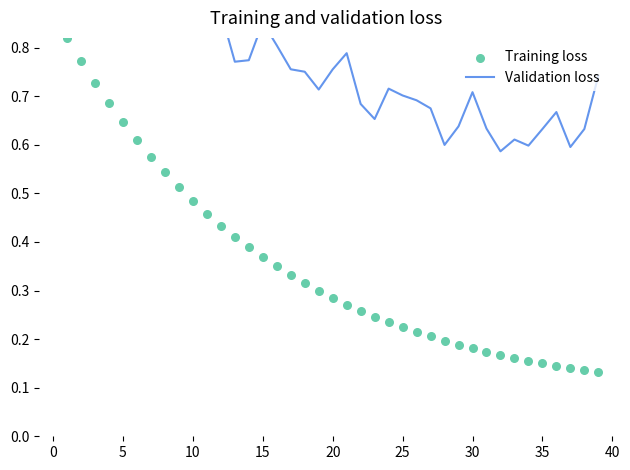

At how many categories does at least one series exceed 0?

39